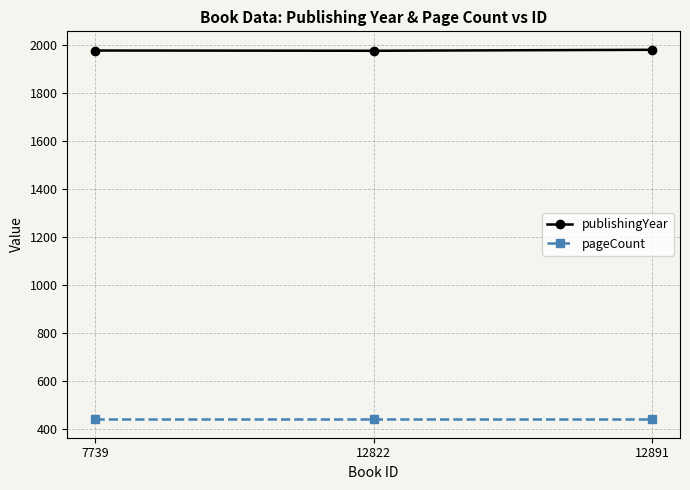

What is the difference between the highest and lowest values at 12891?

1542